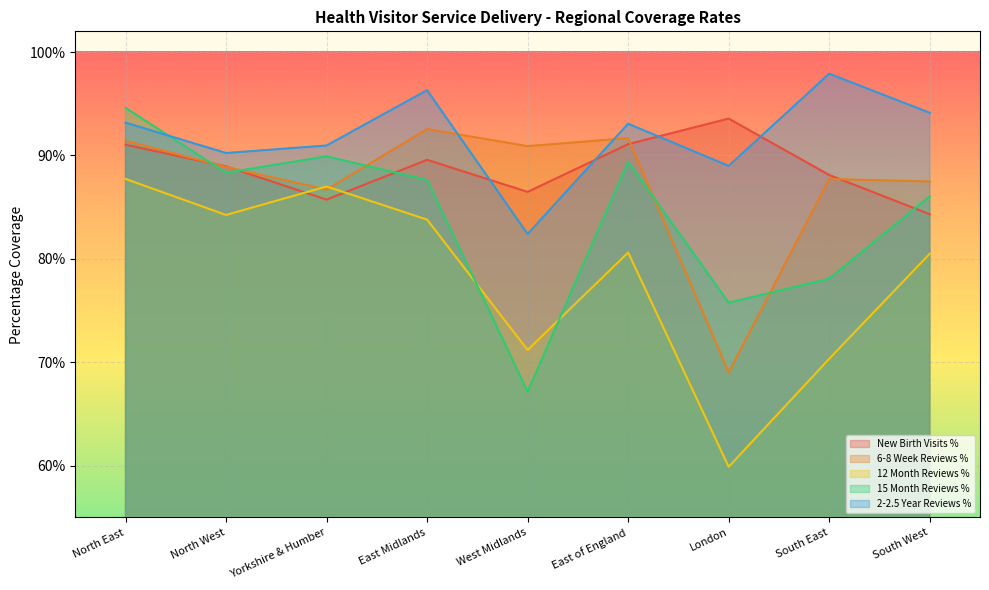

True or false: 15 Month Reviews % has a value of 0.9 at East of England.

True